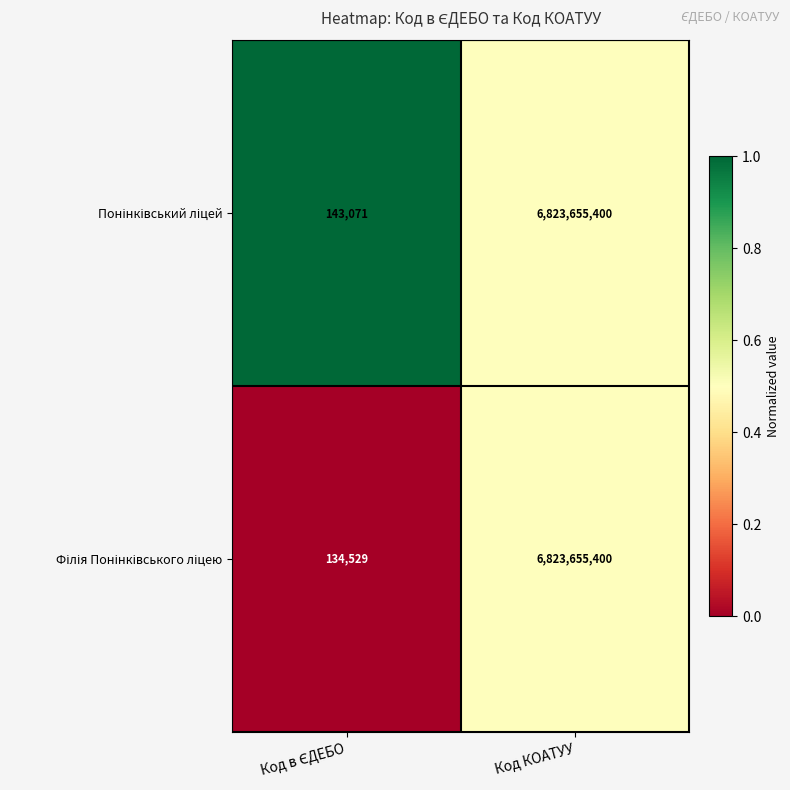

What is the maximum value shown in the chart?

6823655400